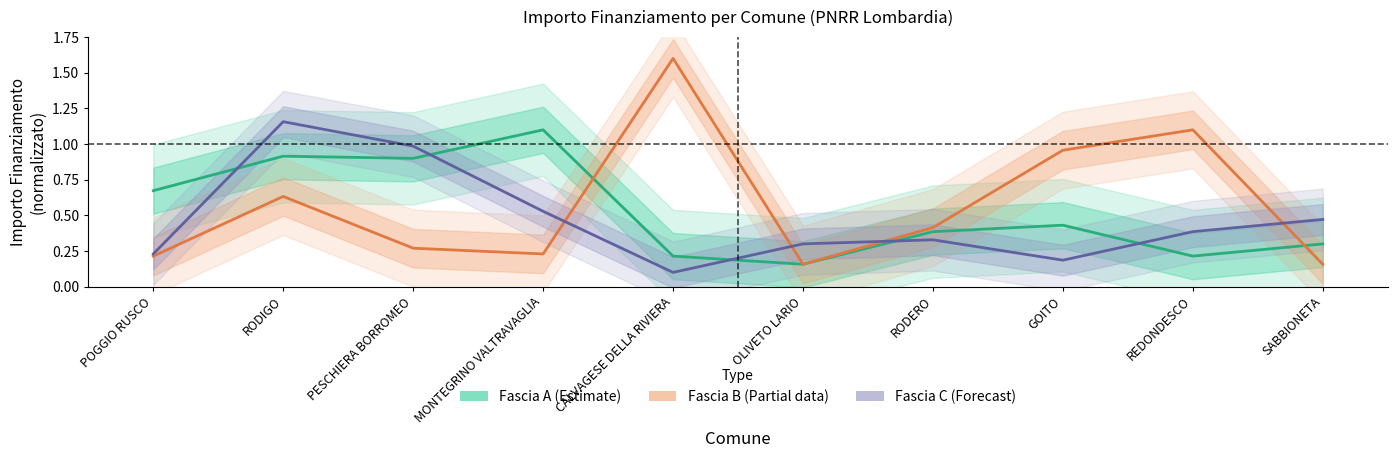

What is the difference between the Fascia A (Estimate) values at GOITO and MONTEGRINO VALTRAVAGLIA?

0.7